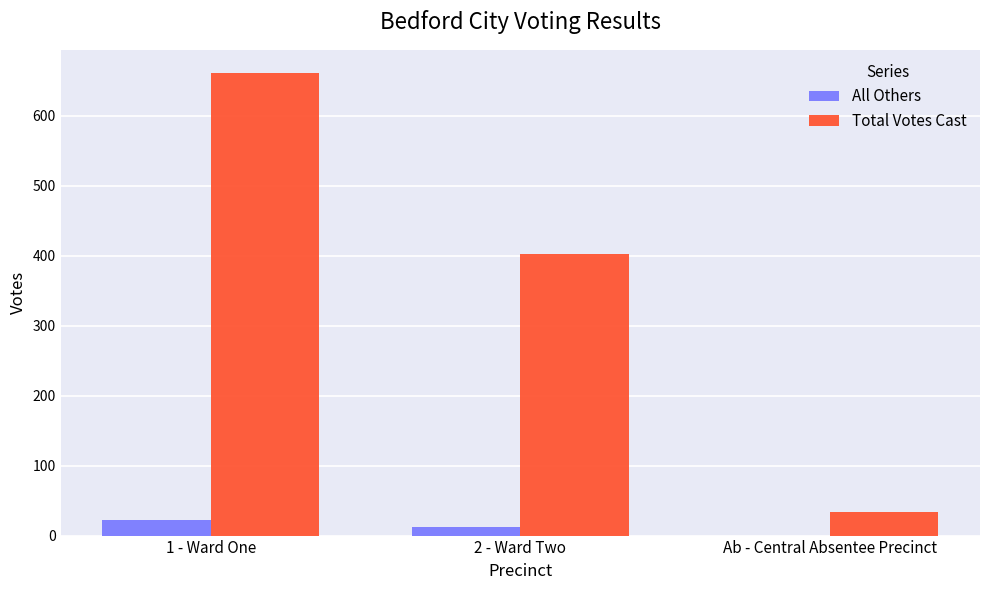

Which series changed the most between 1 - Ward One and 2 - Ward Two?

Total Votes Cast